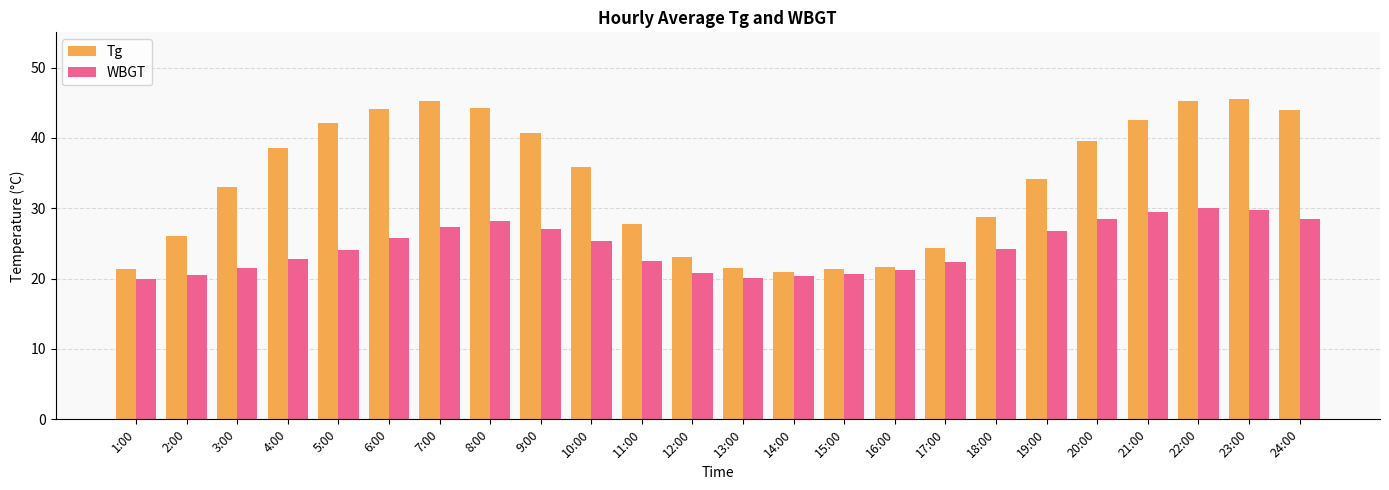

The Tg series shows 11.8 at 21:00. True or false?

False